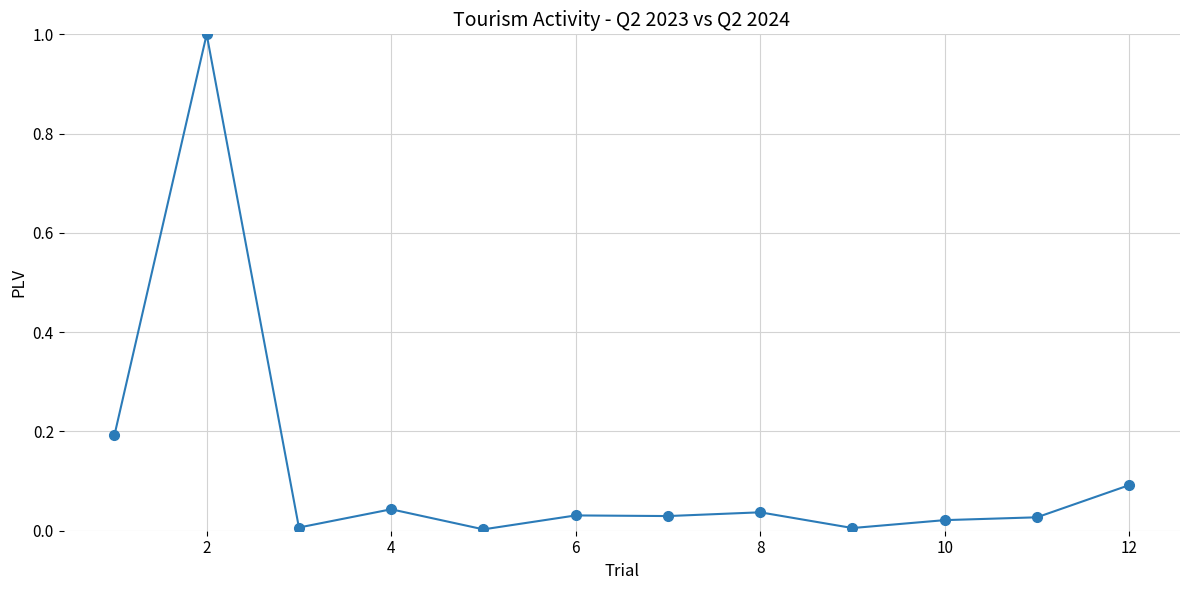

What is the maximum value shown in the chart?

1.0